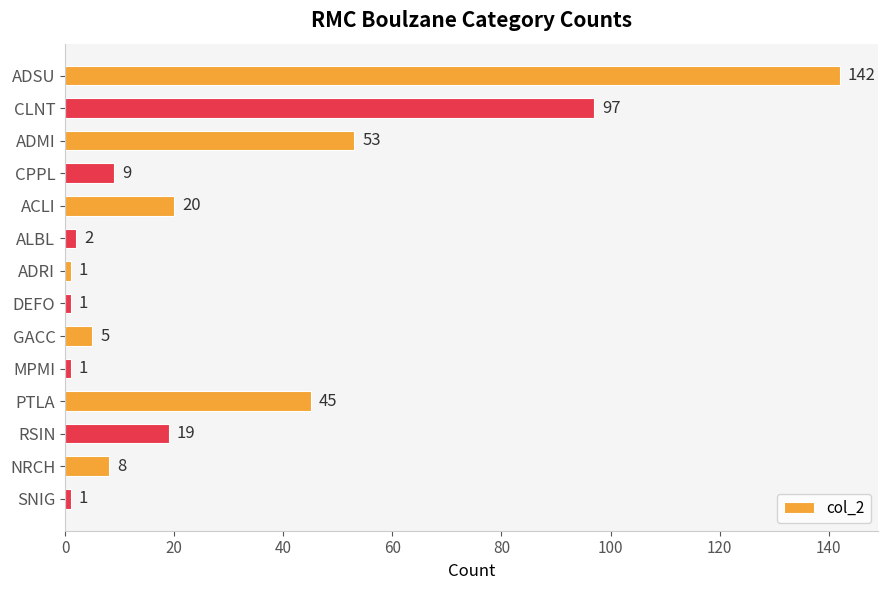

At which label is the value closest to 71?

ADMI